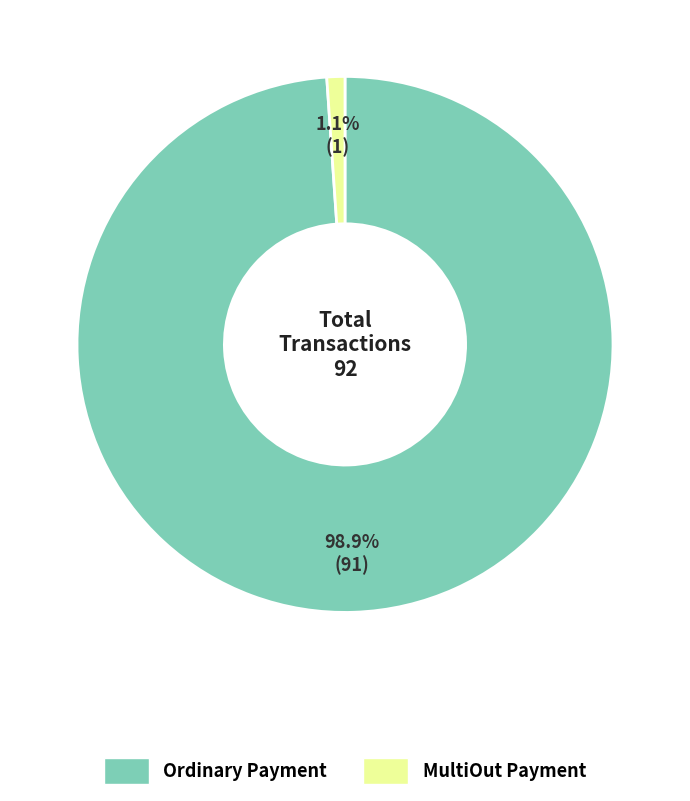

To the nearest percent, what percentage of the pie is Ordinary Payment?

99%